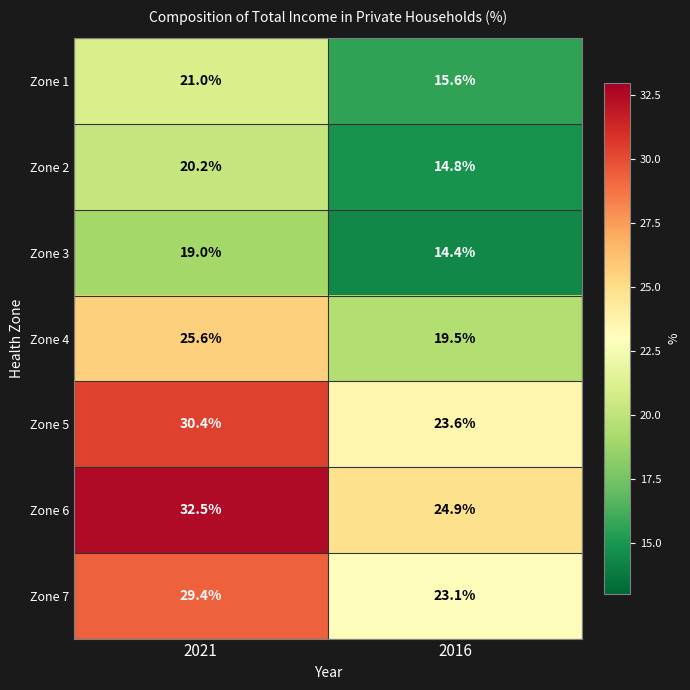

What is the difference between the maximum and minimum values in the Zone 5 series?

6.8